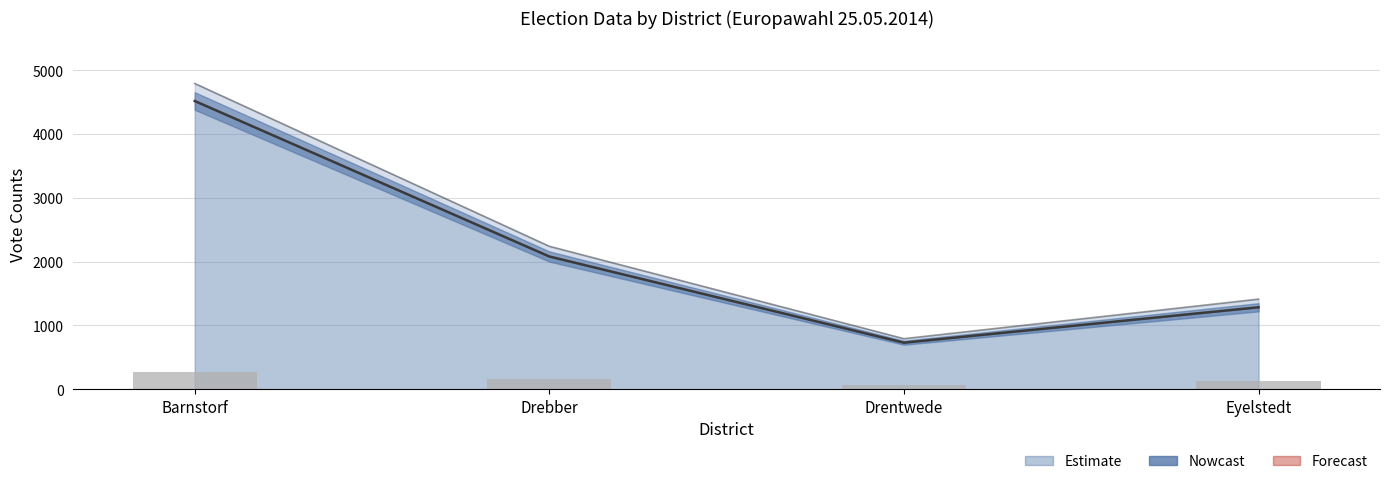

List the labels in order of value, largest first.

Barnstorf, Drebber, Eyelstedt, Drentwede